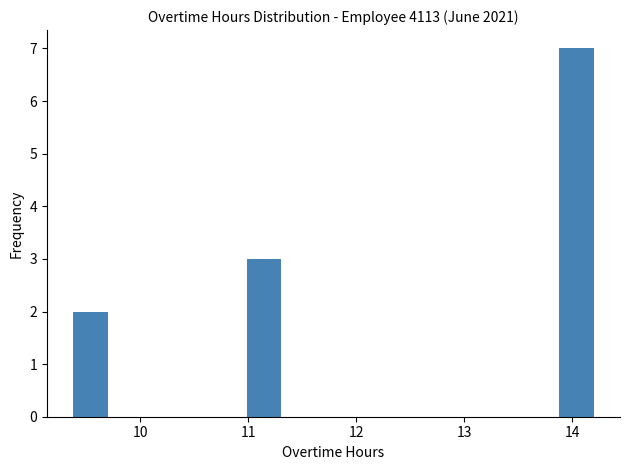

Around what value on the x-axis is the tallest bar? Give the approximate position of its centre, as read against the axis.

14.0